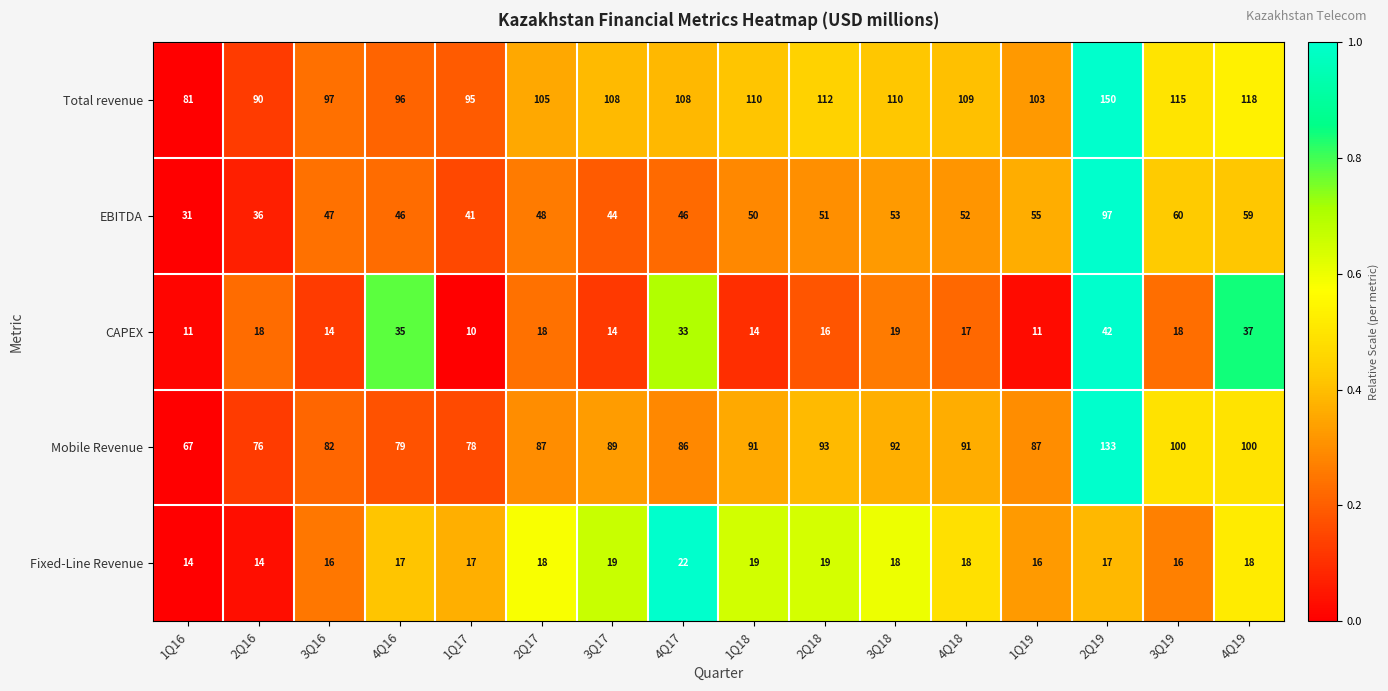

What value does the Total revenue series have at 2Q18, to the nearest 5?

110